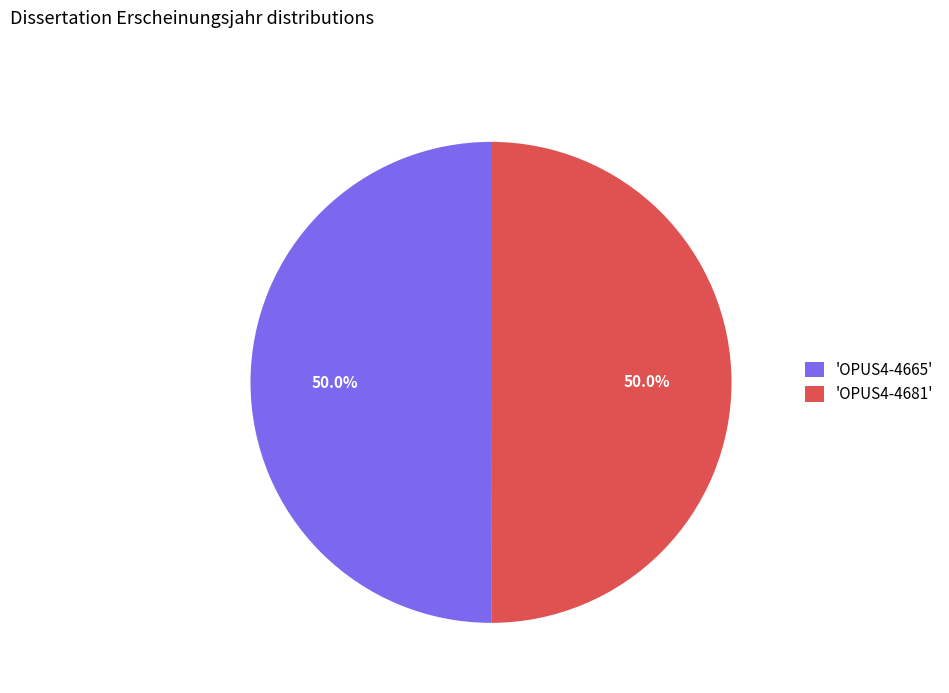

Approximately how many times larger is the value at 'OPUS4-4665' compared to 'OPUS4-4681'?

1.0